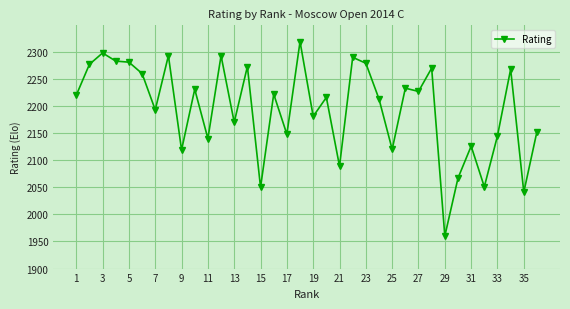

What is the greatest value displayed?

2319